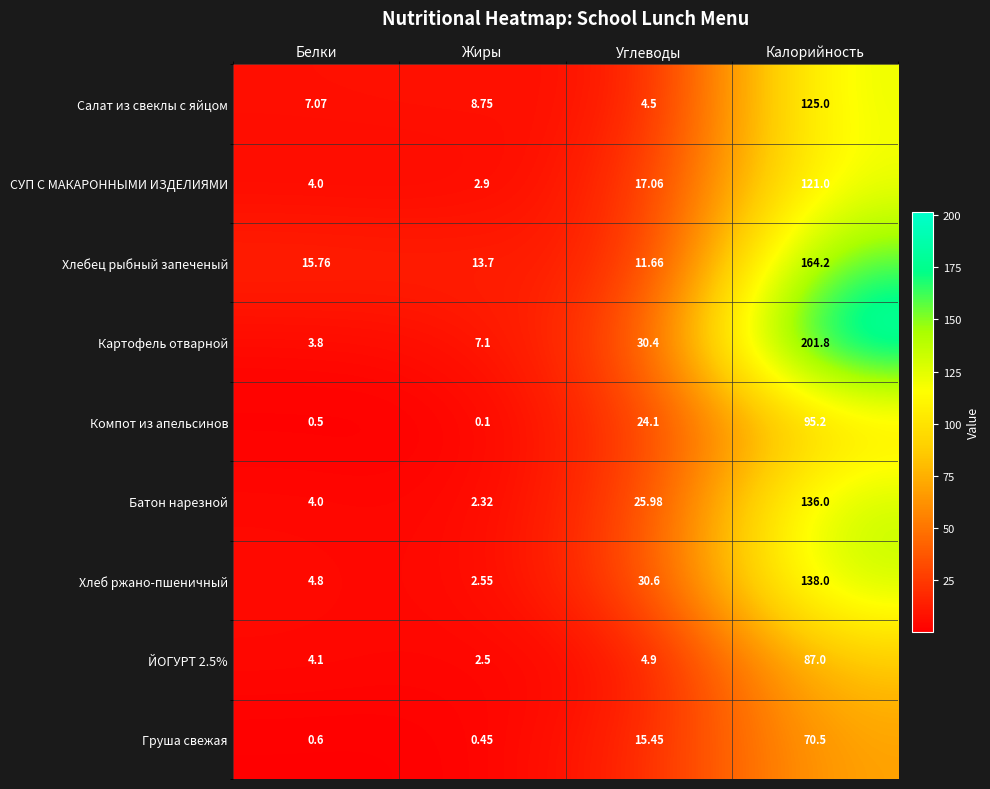

Which series has the largest total across all categories?

Картофель отварной